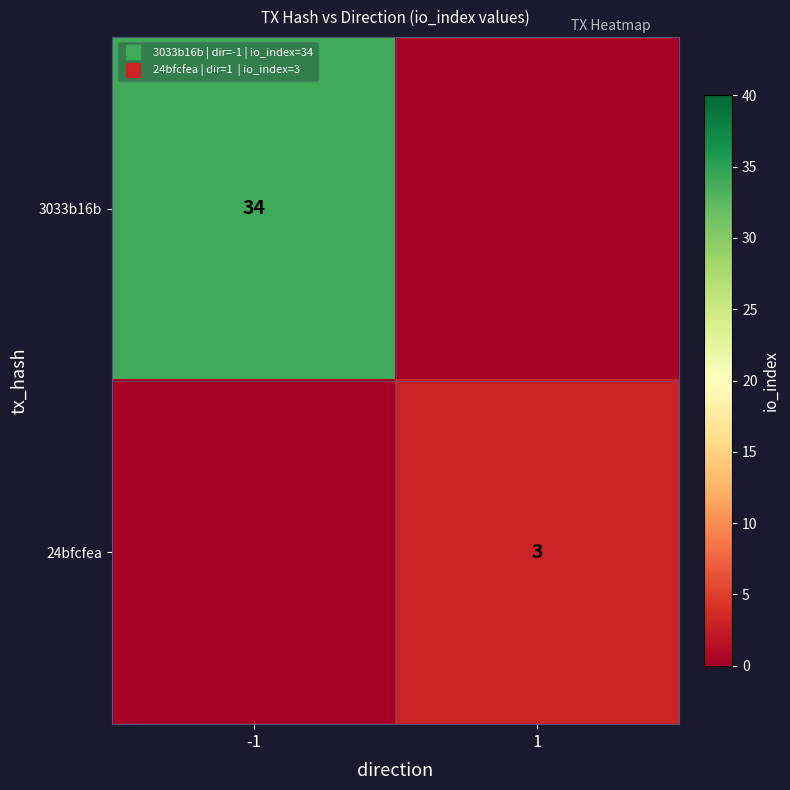

At how many categories does at least one series exceed 16?

1